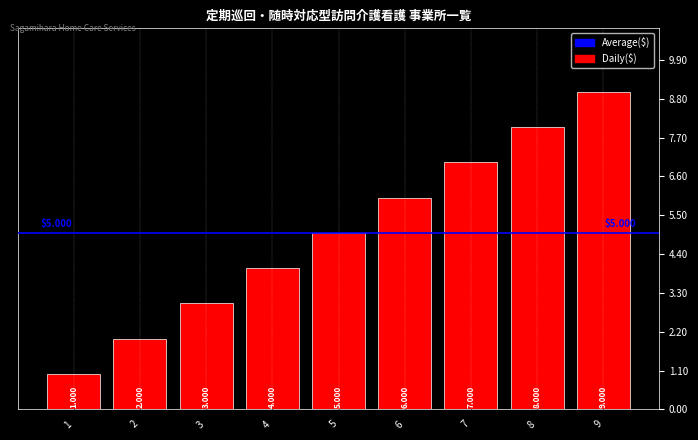

At which label is the value closest to 5?

5